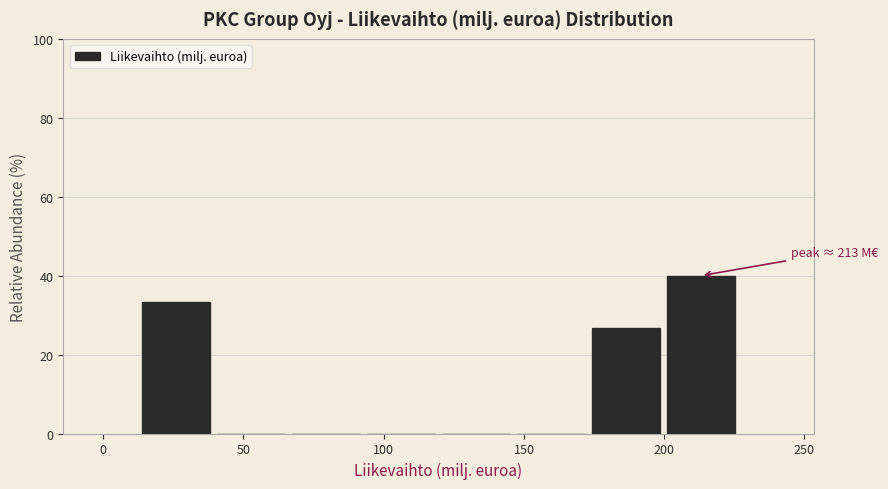

Over which range of the x-axis is the bar tallest?

200 to 225